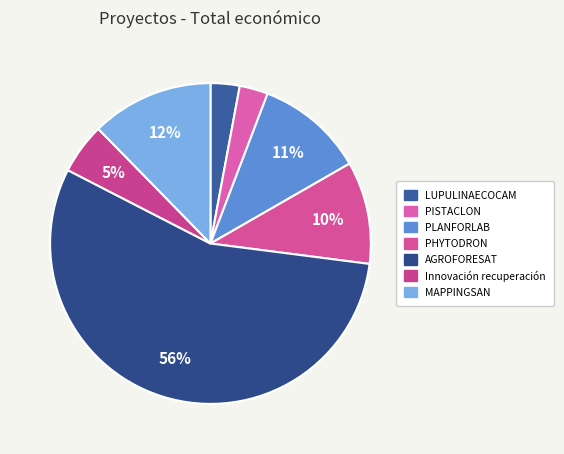

Between PLANFORLAB and AGROFORESAT, which is larger?

AGROFORESAT